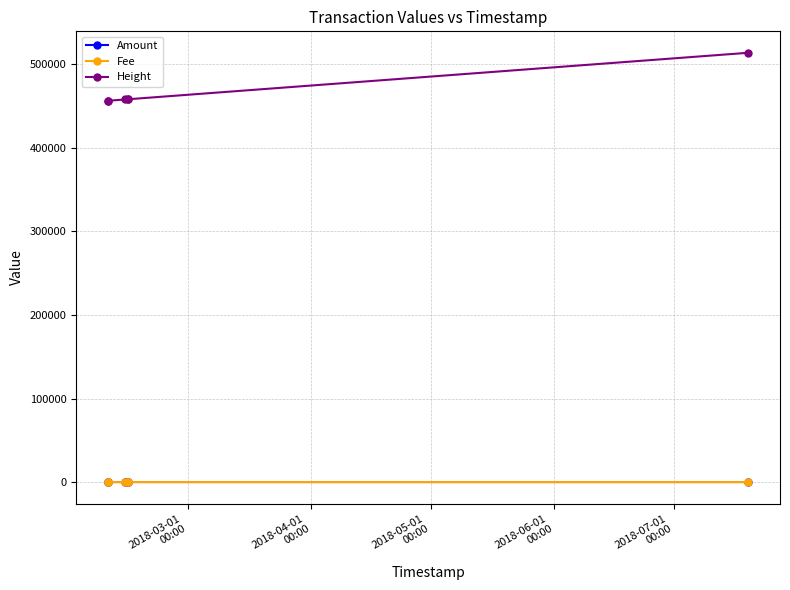

What is the greatest value displayed?

513865.0